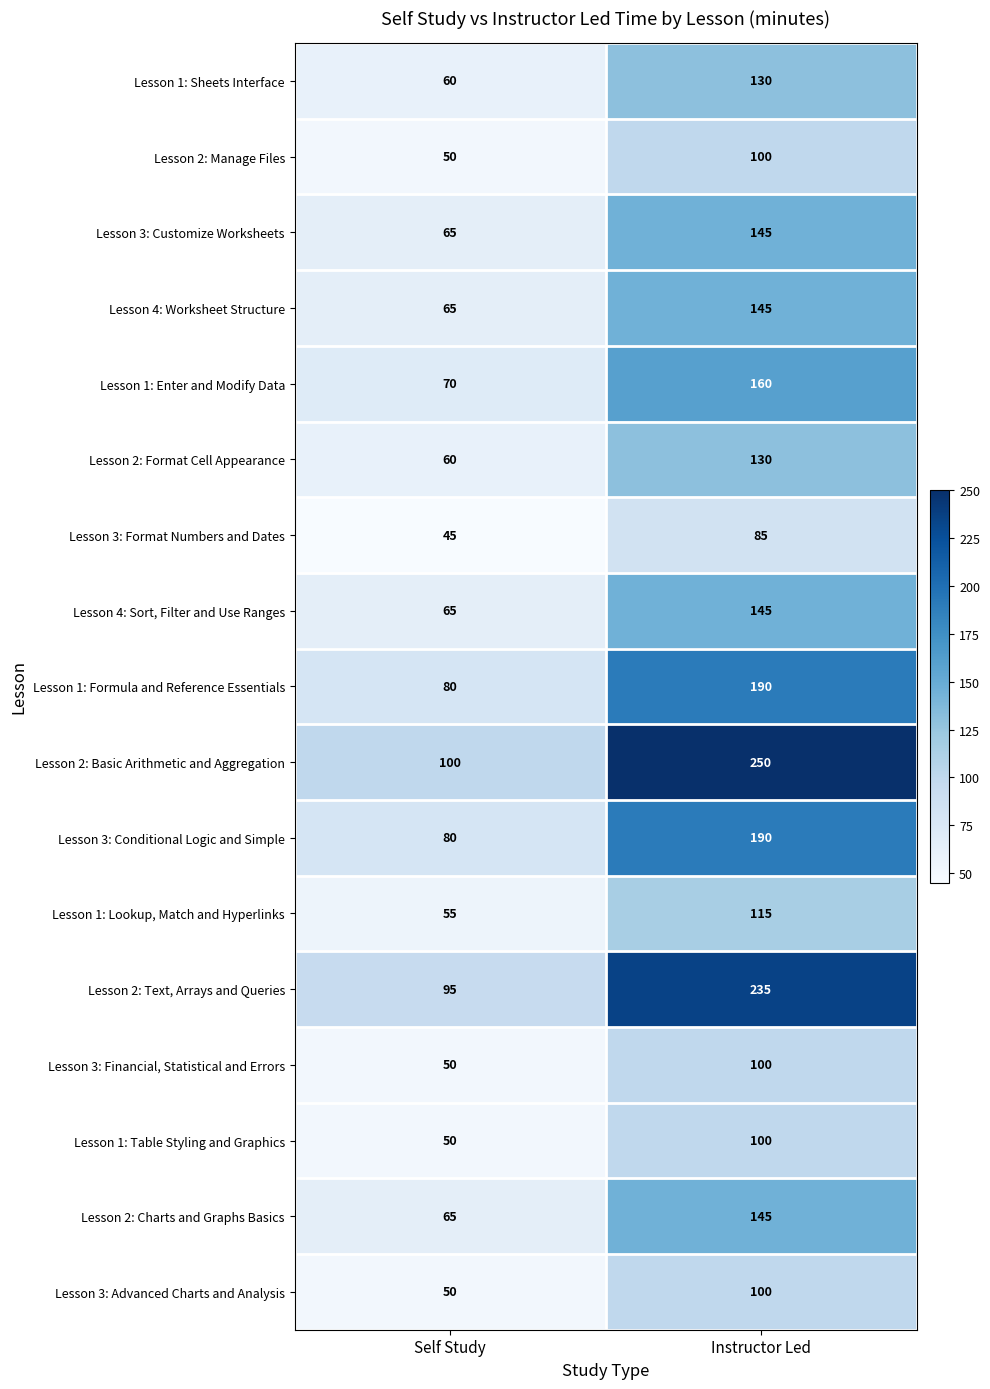

Which label corresponds to the largest value in the chart?

Instructor Led